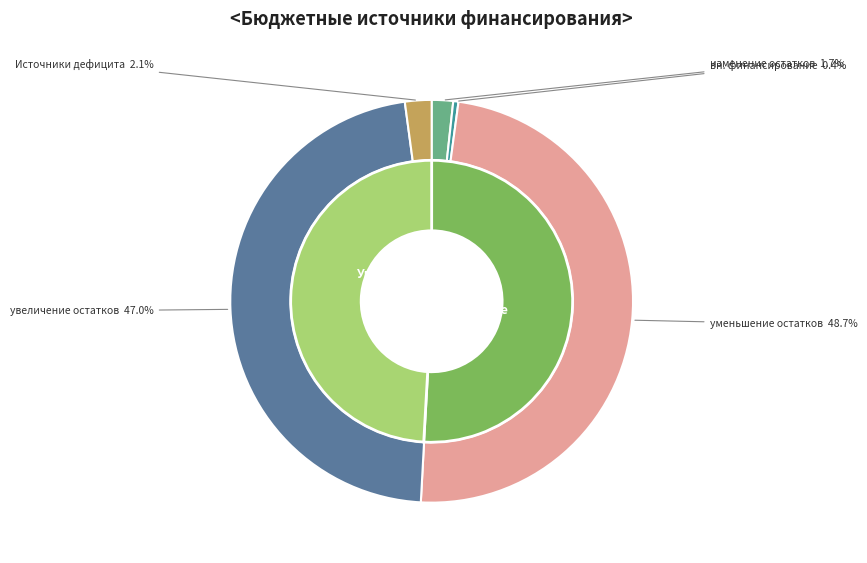

Is Источники финансирования дефицита бюджета the majority of the pie?

No